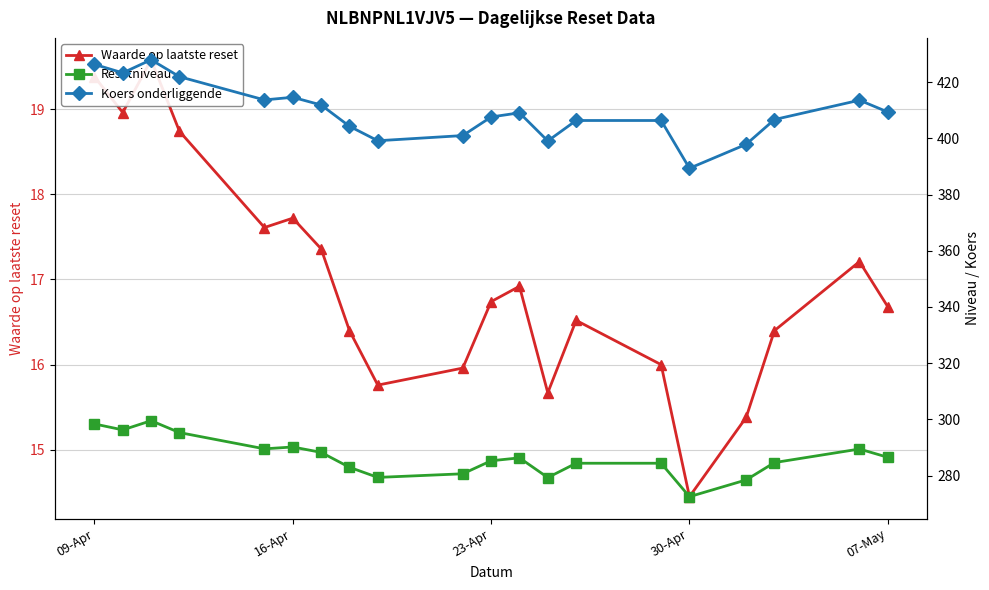

At which label does Resetniveau first exceed 286?

09-Apr